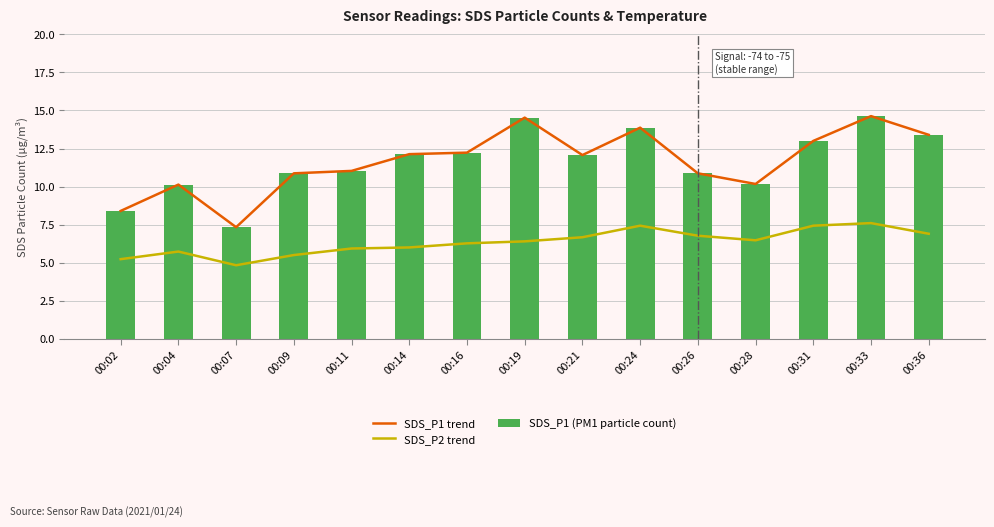

Is the value of SDS_P1 trend at 00:04 greater than the value of SDS_P2 trend at 00:31?

Yes